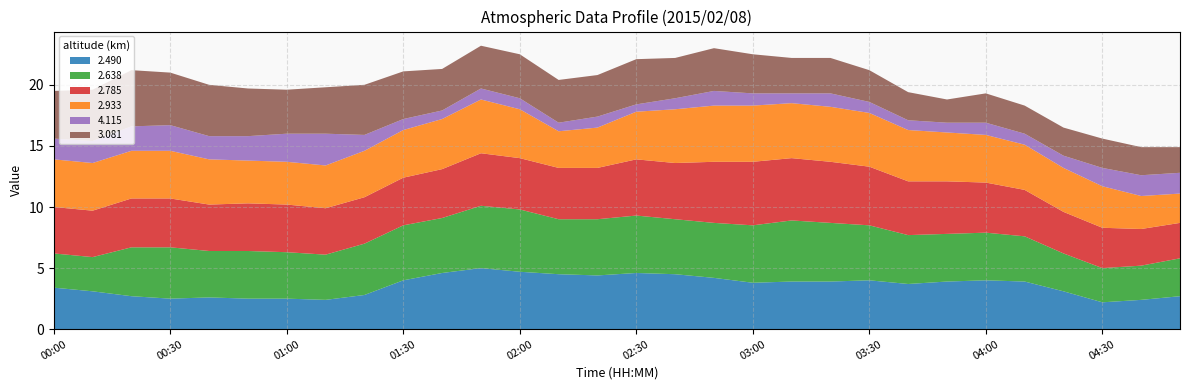

Reading right to left, transcribe all the data shown in this chart.

2.490: 2.7	2.4	2.2	3.1	3.9	4.0	3.9	3.7	4.0	3.9	3.9	3.8	4.2	4.5	4.6	4.4	4.5	4.7	5.0	4.6	4.0	2.8	2.4	2.5	2.5	2.6	2.5	2.7	3.1	3.4
2.638: 3.1	2.8	2.8	3.1	3.7	3.9	3.9	4.0	4.5	4.8	5.0	4.7	4.5	4.5	4.7	4.6	4.5	5.1	5.1	4.5	4.5	4.2	3.7	3.8	3.9	3.8	4.2	4.0	2.8	2.8
2.785: 2.9	3.0	3.3	3.4	3.8	4.1	4.3	4.4	4.8	5.0	5.1	5.2	5.0	4.6	4.6	4.2	4.2	4.2	4.3	4.0	3.9	3.8	3.8	3.9	3.9	3.8	4.0	4.0	3.8	3.8
2.933: 2.4	2.7	3.4	3.6	3.7	3.9	4.0	4.2	4.4	4.5	4.5	4.6	4.6	4.4	3.9	3.3	3.0	4.0	4.4	4.1	3.9	3.8	3.5	3.5	3.5	3.7	3.9	3.9	3.9	3.9
4.115: 1.7	1.7	1.5	1.0	0.9	1.0	0.8	0.8	0.9	1.1	0.8	1.0	1.2	0.9	0.6	0.9	0.7	0.9	0.9	0.7	0.9	1.3	2.6	2.3	2.0	1.9	2.1	2.0	1.8	1.7
3.081: 2.1	2.3	2.4	2.3	2.3	2.4	1.9	2.3	2.6	2.9	2.9	3.2	3.5	3.3	3.7	3.4	3.5	3.6	3.5	3.4	3.9	4.1	3.8	3.6	3.9	4.2	4.3	4.6	4.2	3.9